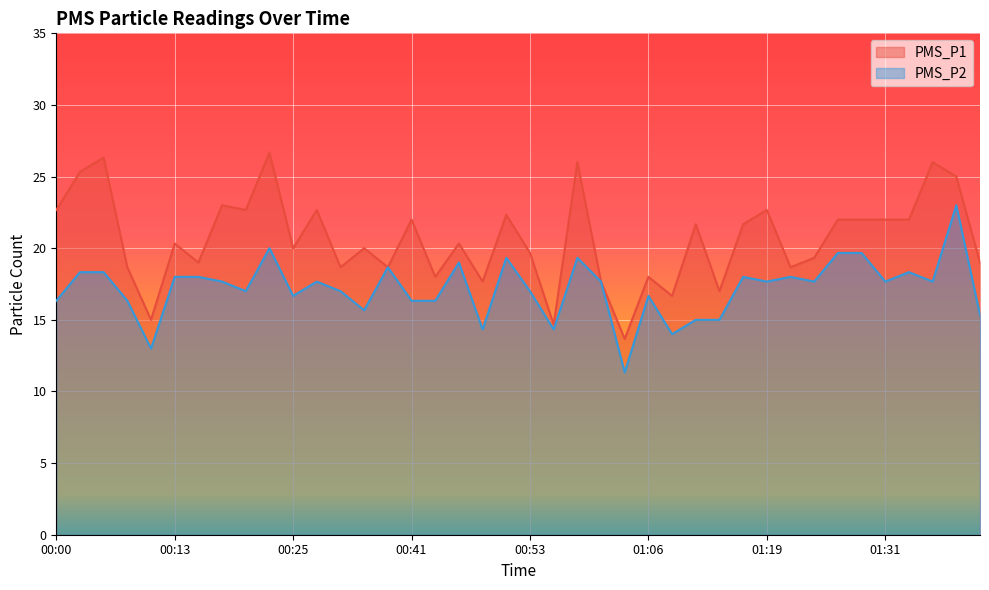

List the series in order of their peak value, highest first.

PMS_P1, PMS_P2